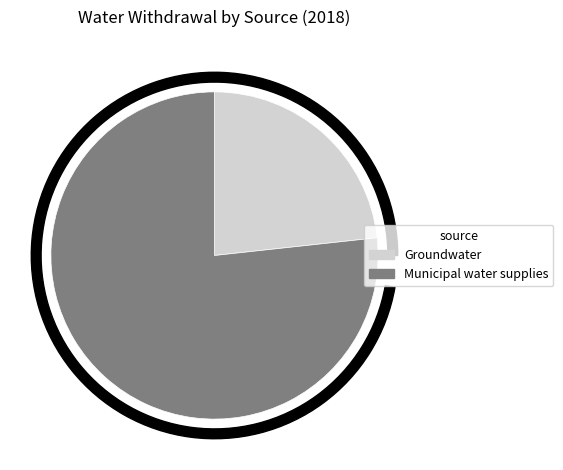

How many slices are in this pie chart?

2